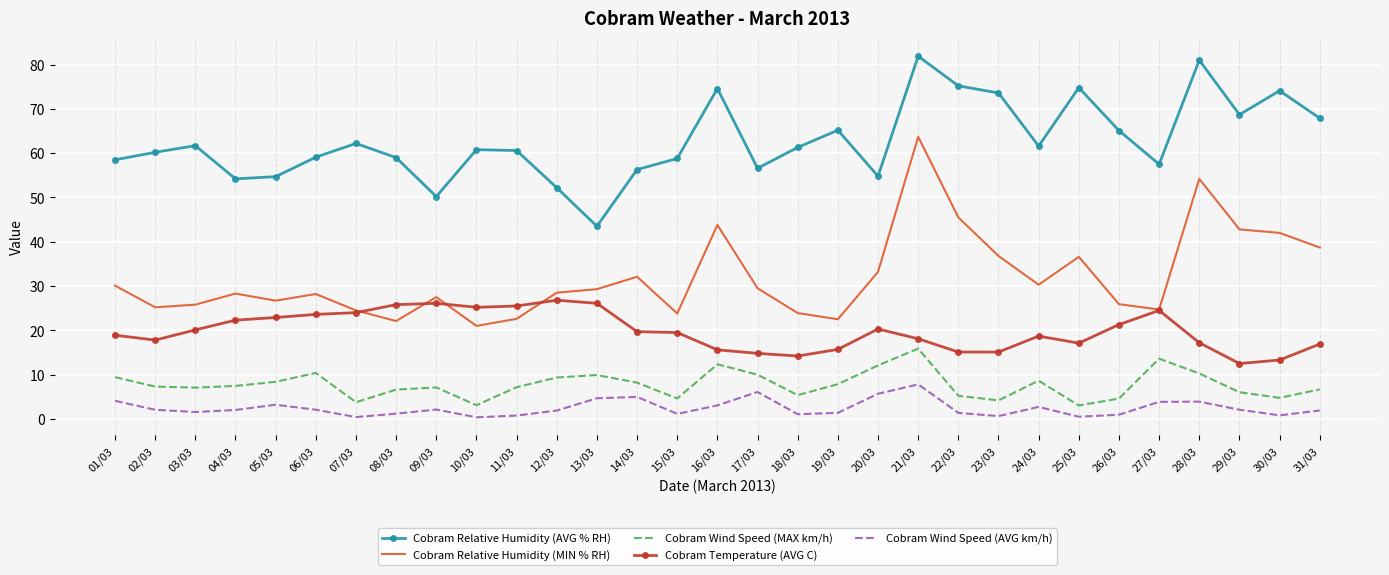

At how many categories does at least one series exceed 24?

31